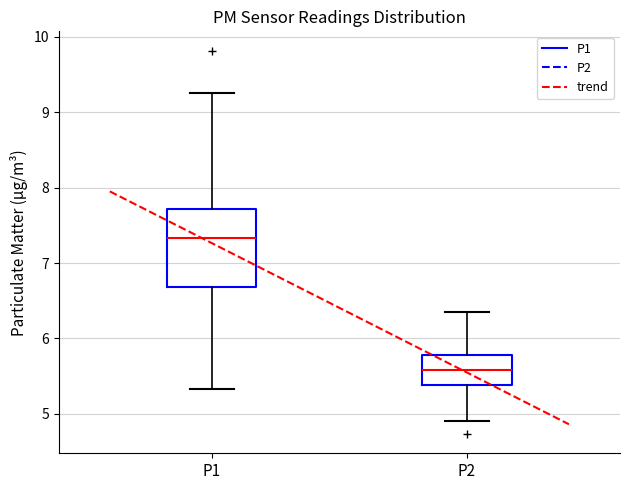

Where is the upper edge of the box for P2 on the y-axis? The values are not printed on the chart, so give them approximately, as read against the axis.

5.8